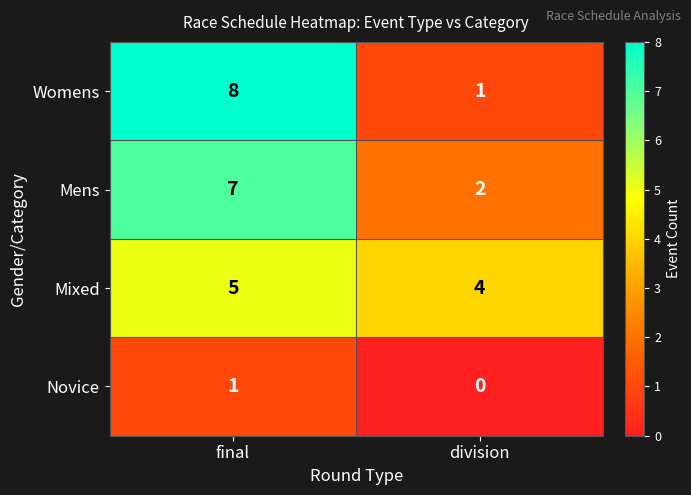

Is the value of Womens at division greater than the value of Mens at division?

No